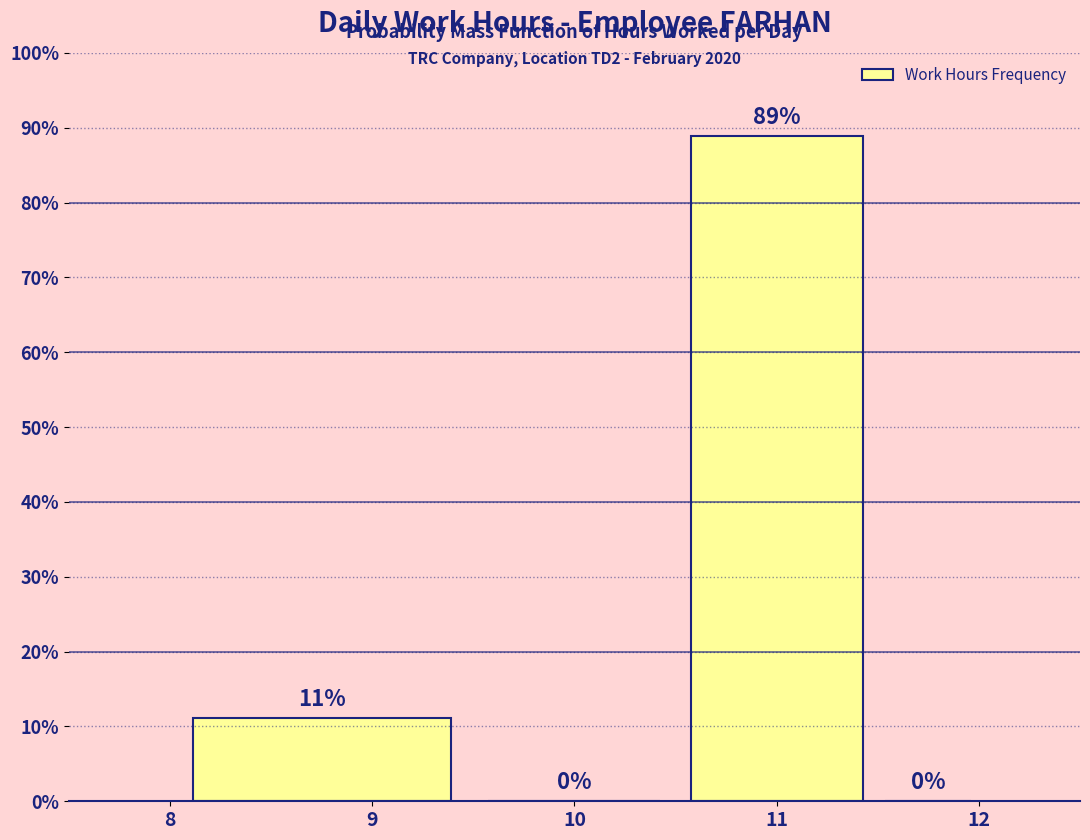

Which range on the x-axis has the tallest bar?

10.5 to 11.5